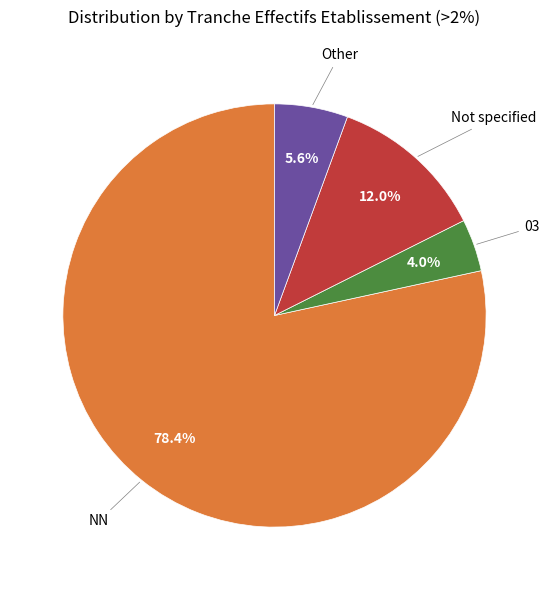

Is there any slice that represents more than half of the pie?

Yes